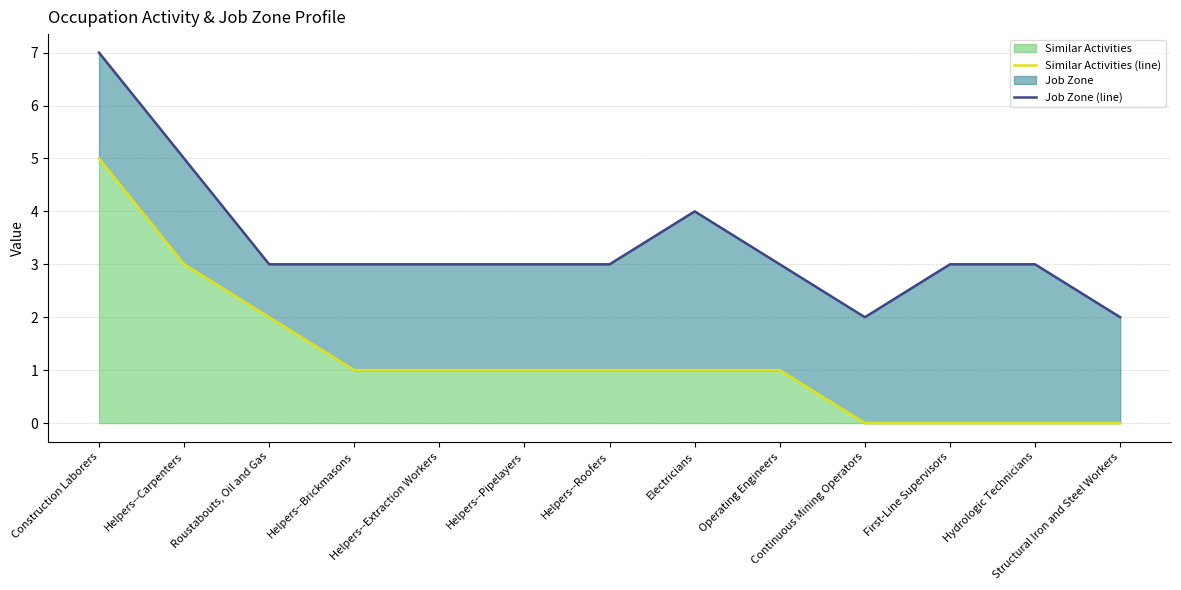

What is the value of the Similar Activities (line) point at the 1st from the left?

5